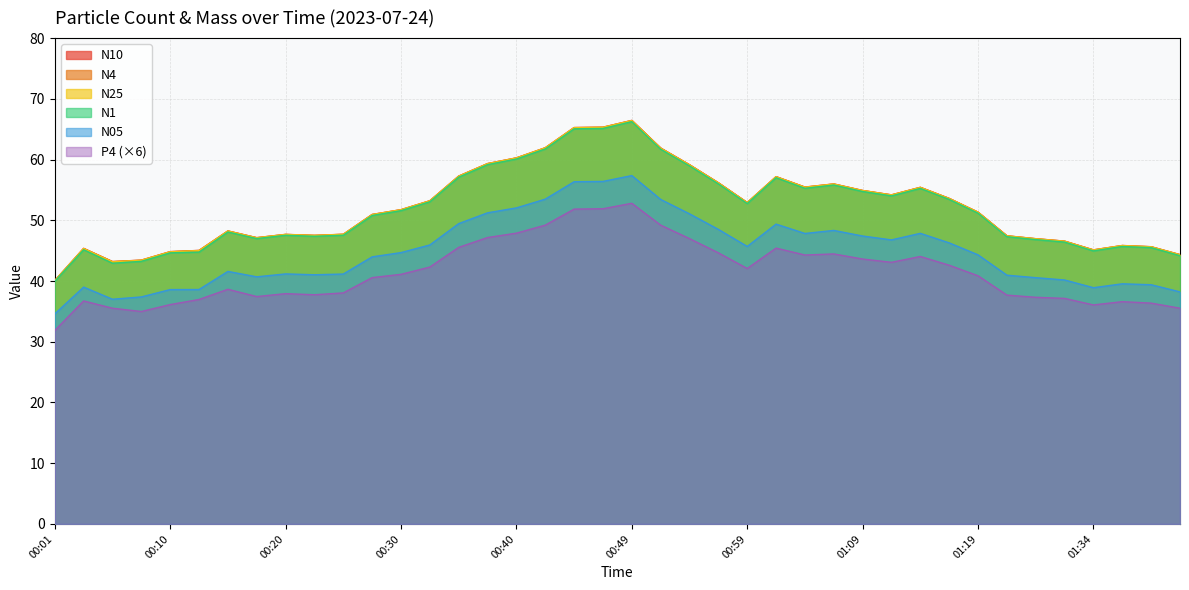

At 01:17, list the series in order from largest to smallest.

N10, N4, N25, N1, N05, P4